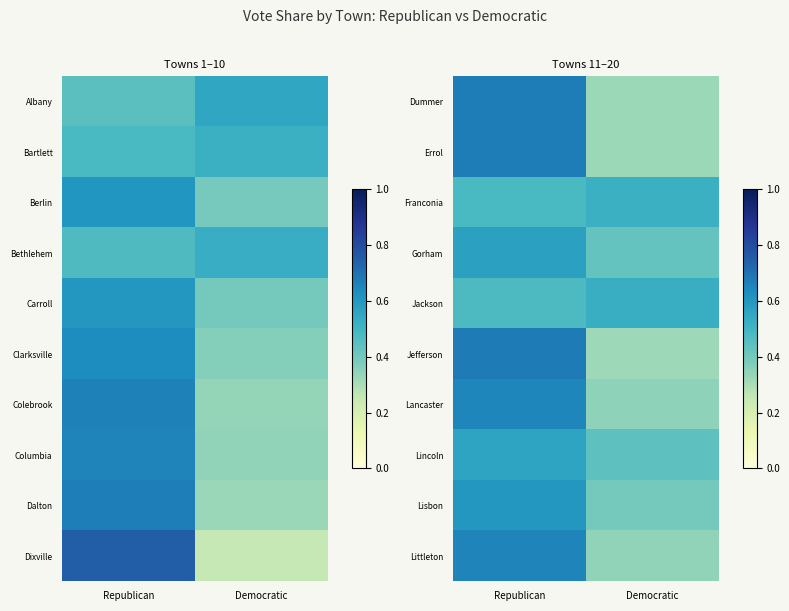

What is the maximum value shown in the chart?

0.7